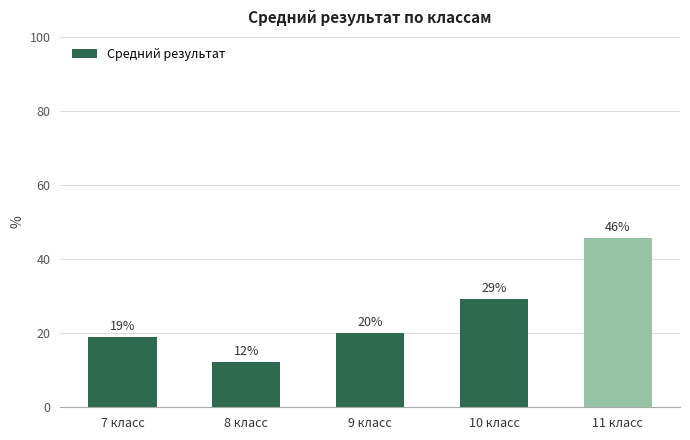

At which category does the chart reach its minimum across all series?

8 класс